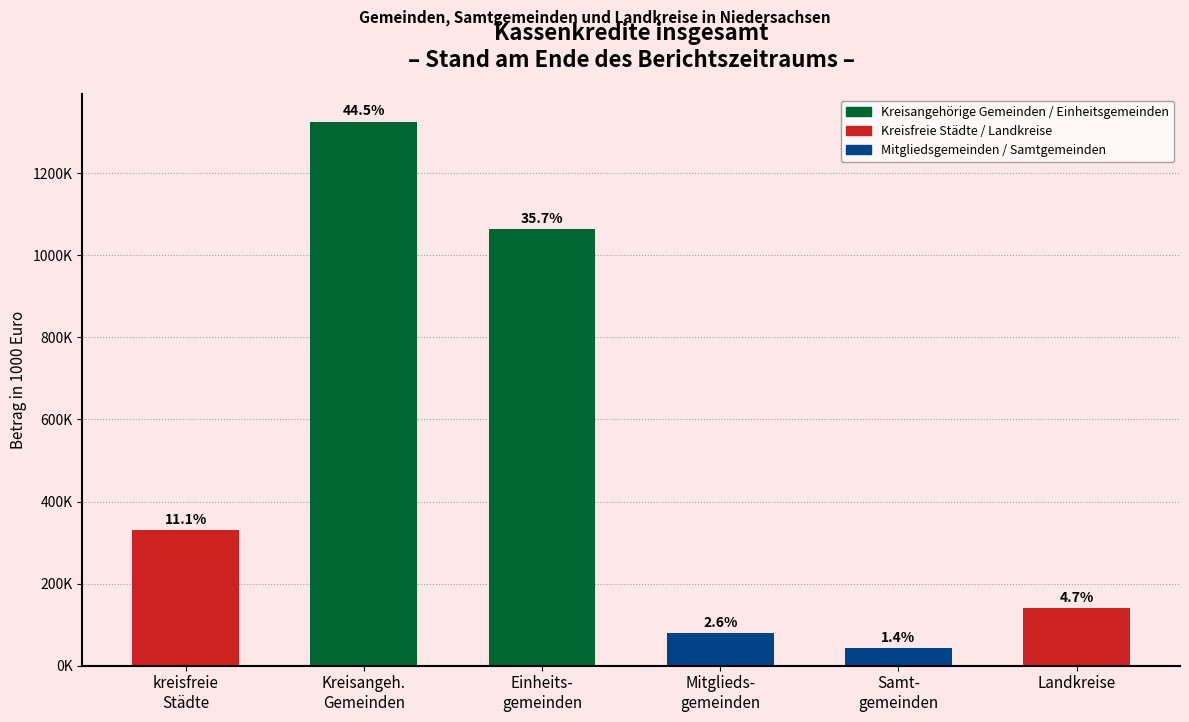

Does the chart contain any negative values?

No